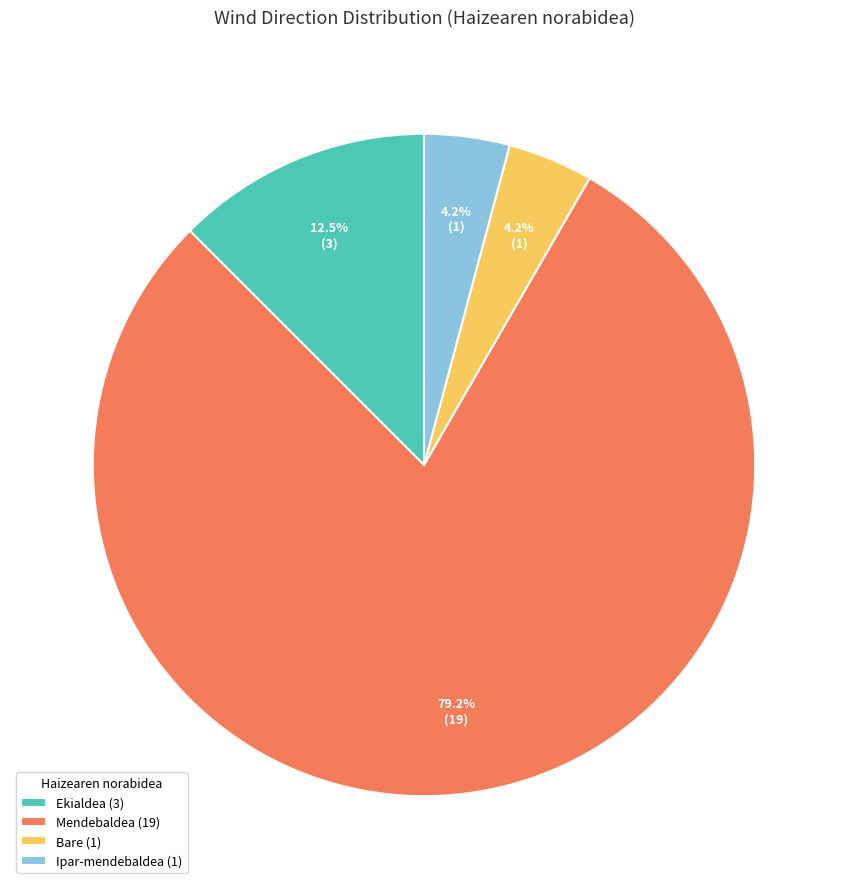

What percentage is NOT represented by Ekialdea (3)?

87.5%